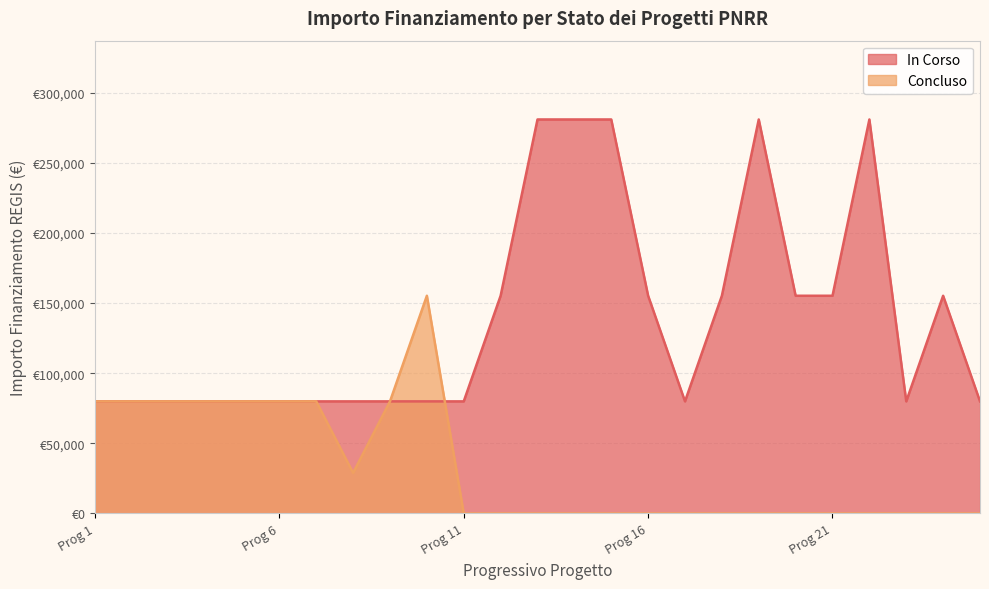

What is the ratio of the value at 1.4 to the value at 1.4?

1.0